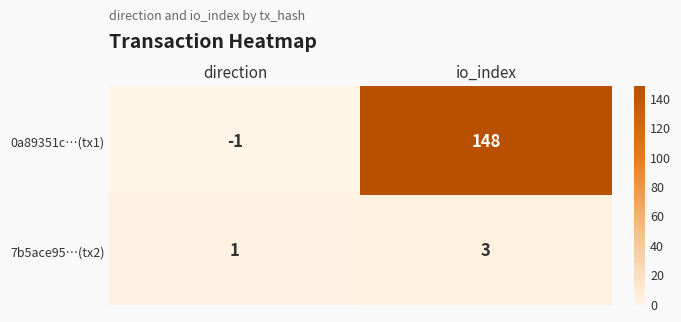

At how many categories does at least one series exceed 57?

1